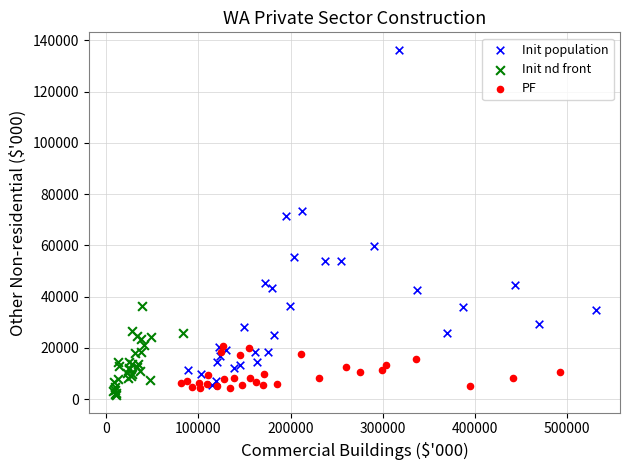

Which series reaches the maximum Y coordinate?

Init population